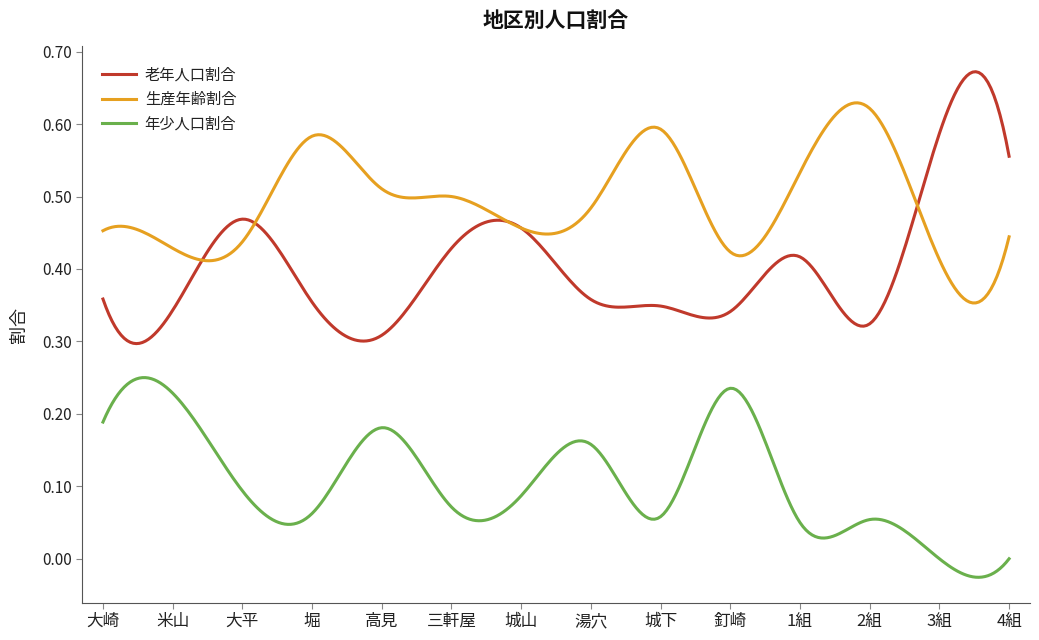

True or false: 生産年齢割合 and 年少人口割合 cross at least once.

False